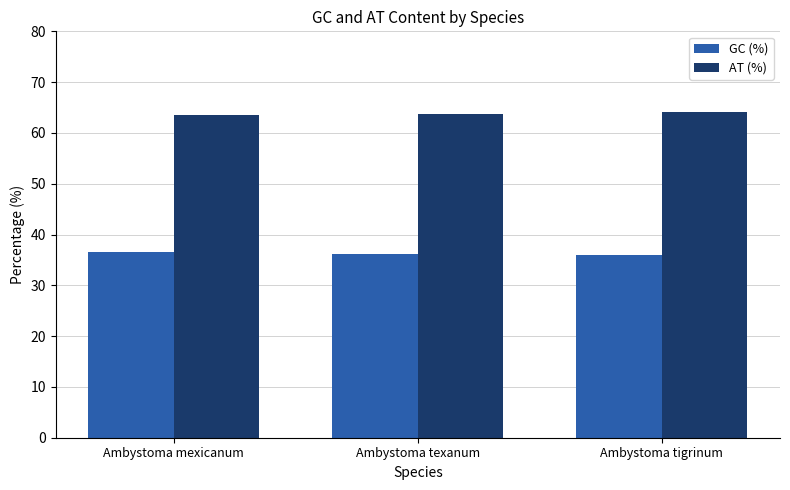

What is the sum of the AT (%) values at Ambystoma texanum and Ambystoma mexicanum?

127.3